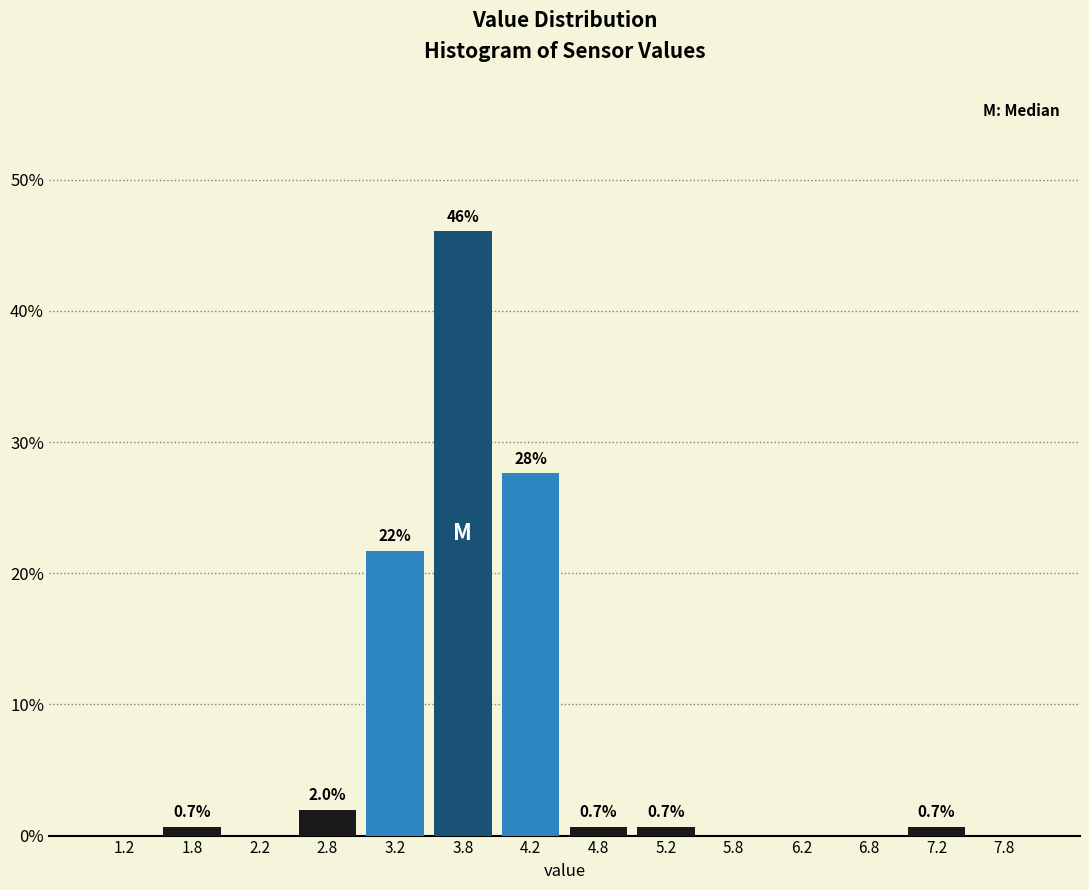

Over which range of the x-axis is the bar tallest?

3.5 to 4.0